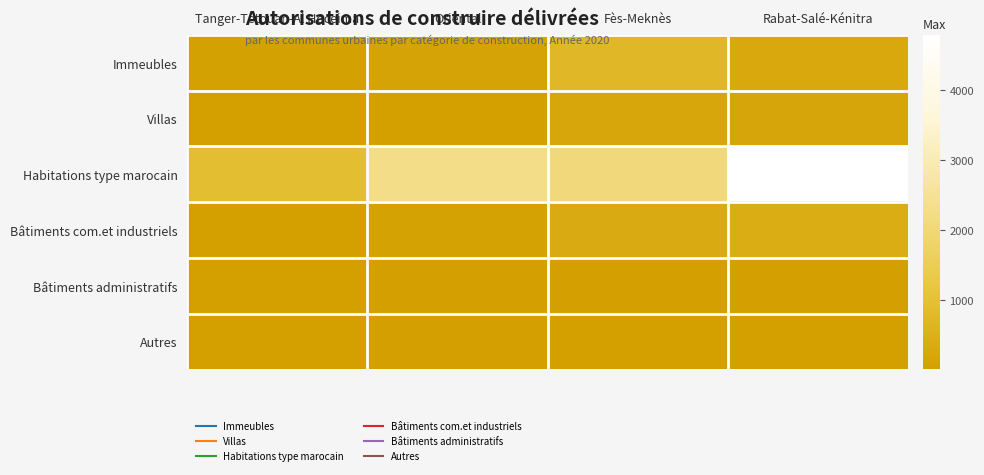

What is the total value across all series at Oriental?

2565